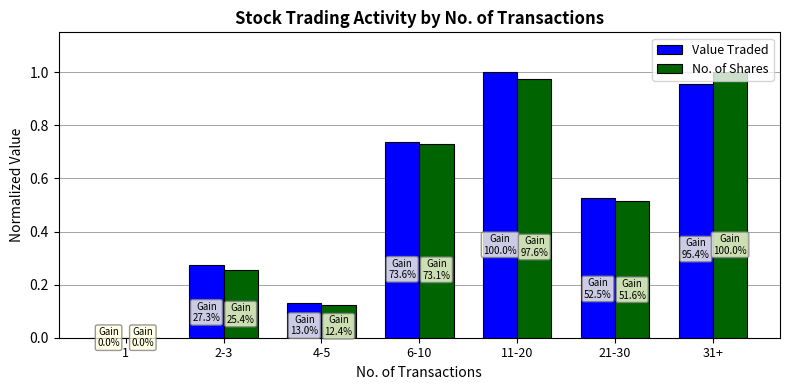

Which category has the highest value in the No. of Shares series?

31+